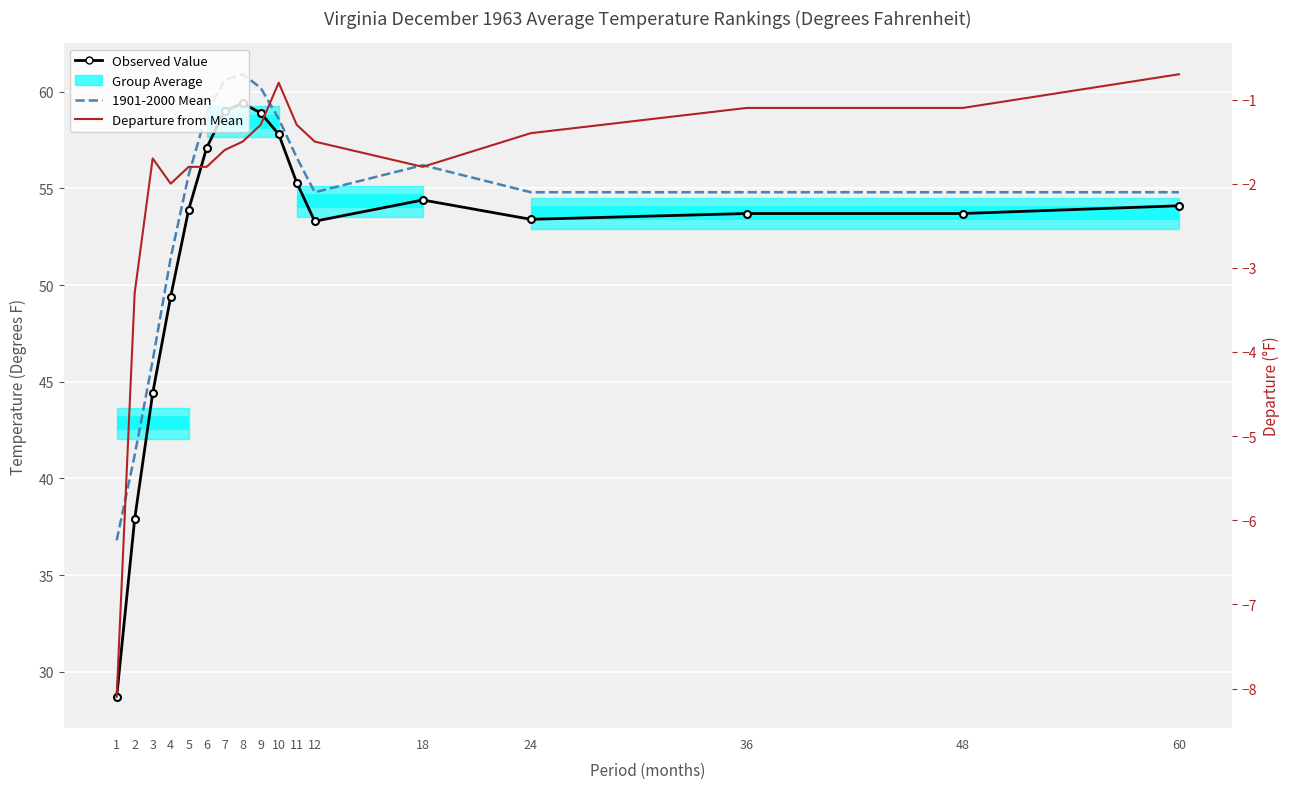

What value does the Observed Value series have at 7?

59.0